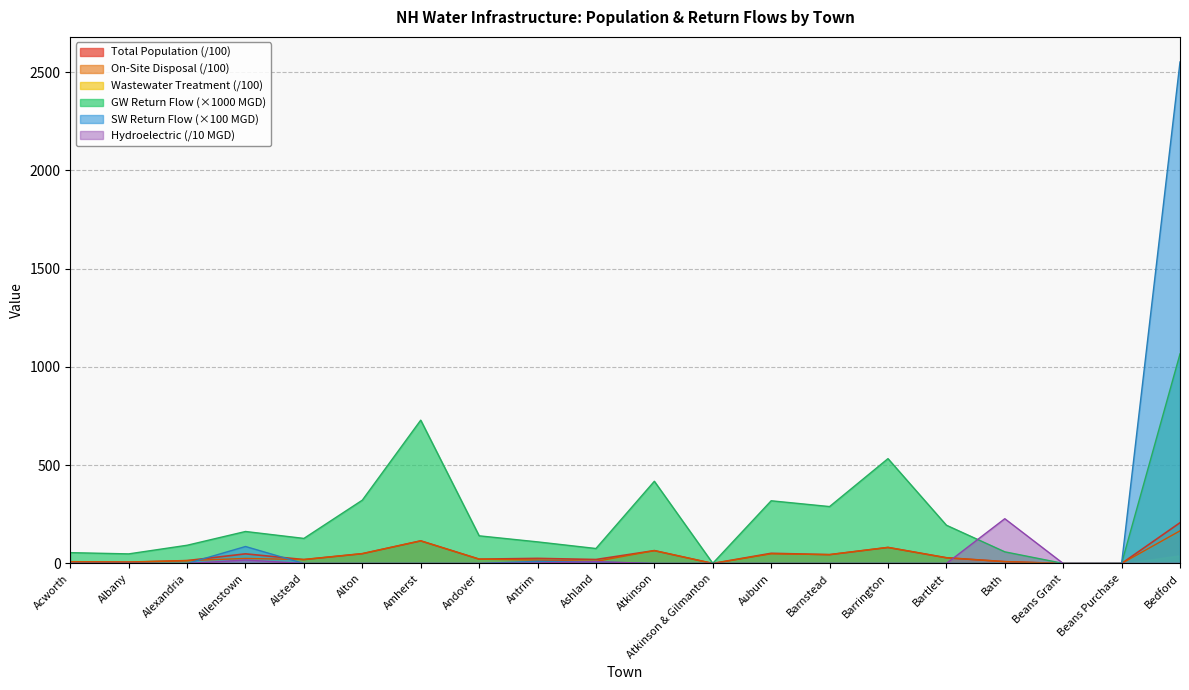

How many data points in Total Population are less than 25?

10